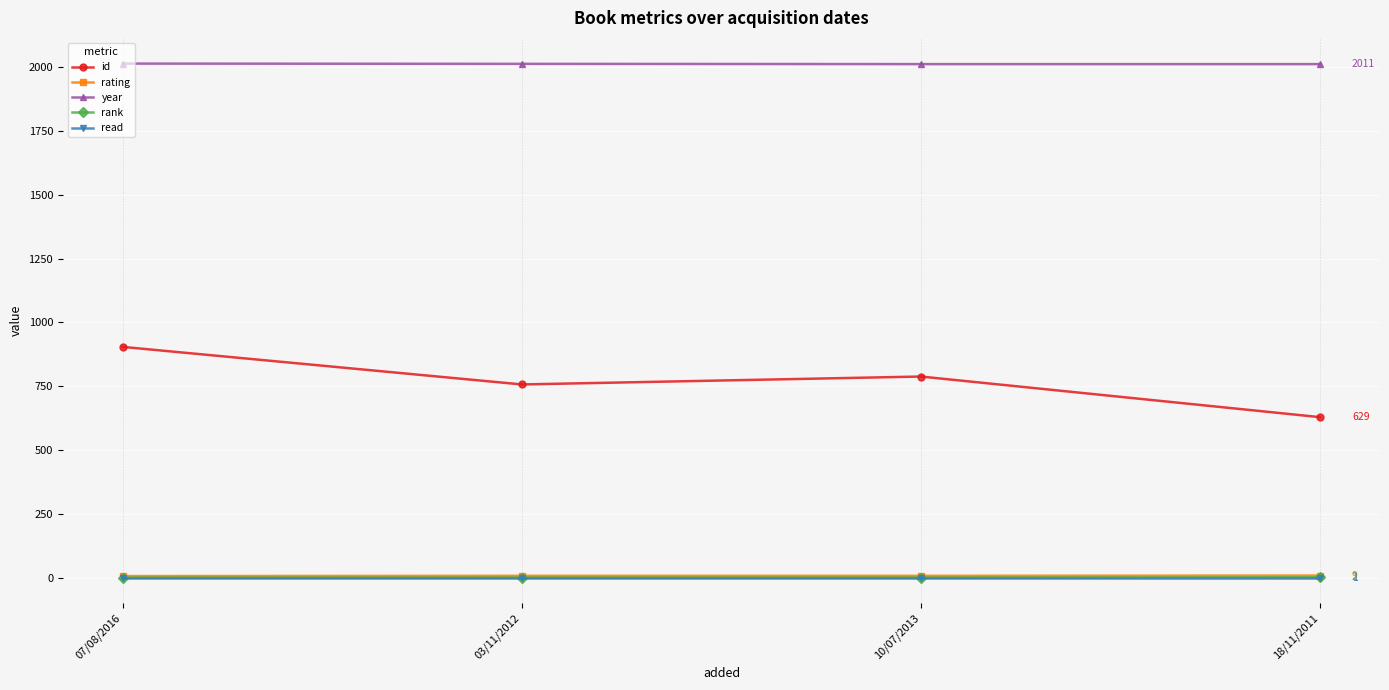

True or false: rank and rating cross at least once.

False